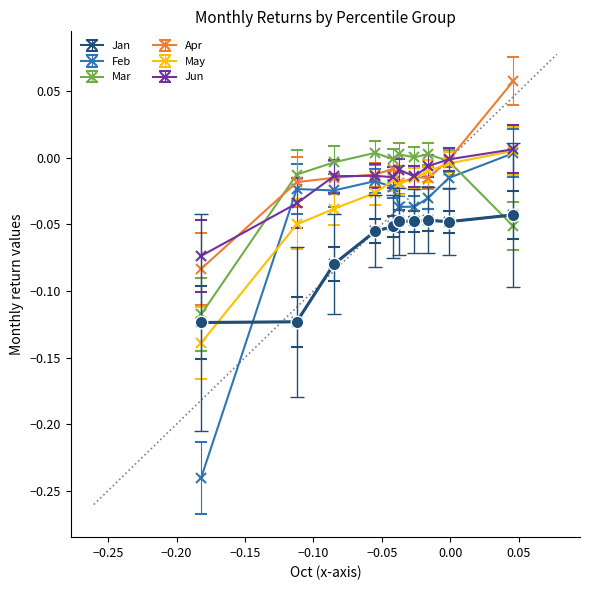

What is the total value across all series at pct65?

-0.1